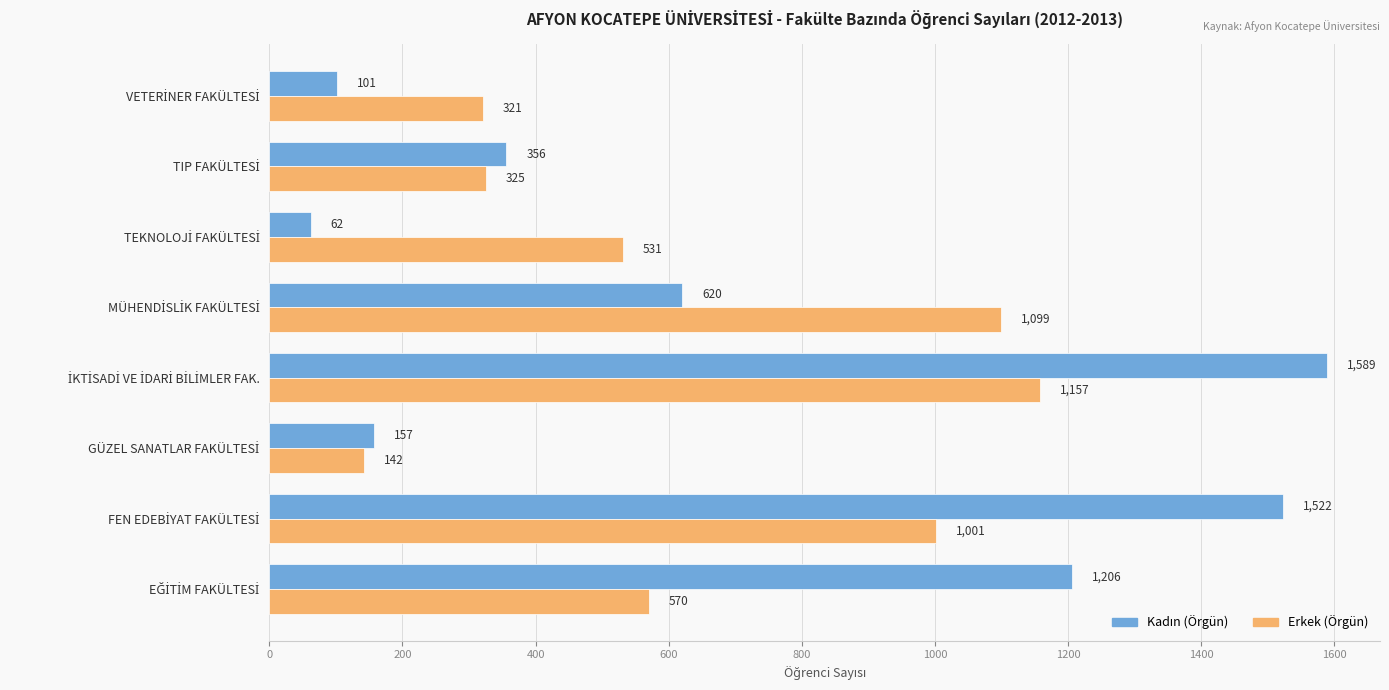

How many distinct data groups are displayed?

2